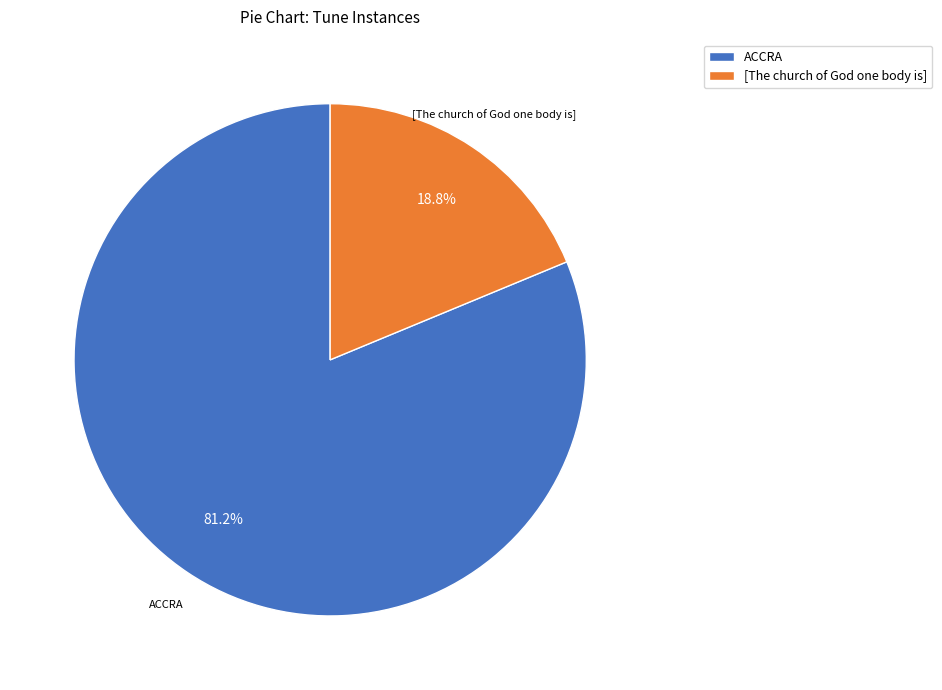

To the nearest percent, what percentage of the pie is [The church of God one body is]?

19%